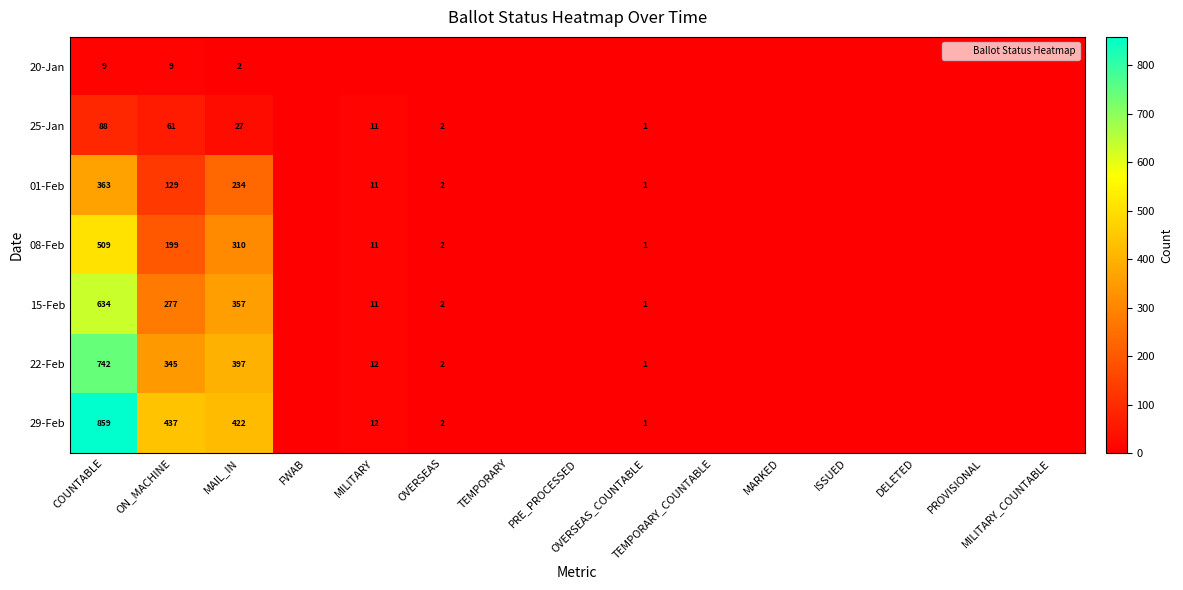

What is the sum of the 08-Feb values at PRE_PROCESSED and MILITARY?

11